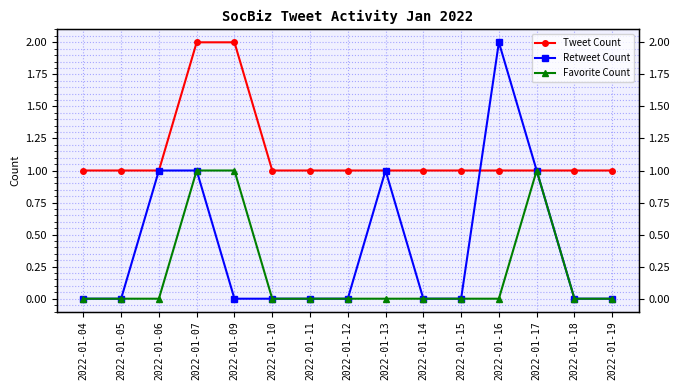

Reading left to right, transcribe all the data shown in this chart.

Tweet Count: 2022-01-04=1	2022-01-05=1	2022-01-06=1	2022-01-07=2	2022-01-09=2	2022-01-10=1	2022-01-11=1	2022-01-12=1	2022-01-13=1	2022-01-14=1	2022-01-15=1	2022-01-16=1	2022-01-17=1	2022-01-18=1	2022-01-19=1
Retweet Count: 2022-01-04=0	2022-01-05=0	2022-01-06=1	2022-01-07=1	2022-01-09=0	2022-01-10=0	2022-01-11=0	2022-01-12=0	2022-01-13=1	2022-01-14=0	2022-01-15=0	2022-01-16=2	2022-01-17=1	2022-01-18=0	2022-01-19=0
Favorite Count: 2022-01-04=0	2022-01-05=0	2022-01-06=0	2022-01-07=1	2022-01-09=1	2022-01-10=0	2022-01-11=0	2022-01-12=0	2022-01-13=0	2022-01-14=0	2022-01-15=0	2022-01-16=0	2022-01-17=1	2022-01-18=0	2022-01-19=0